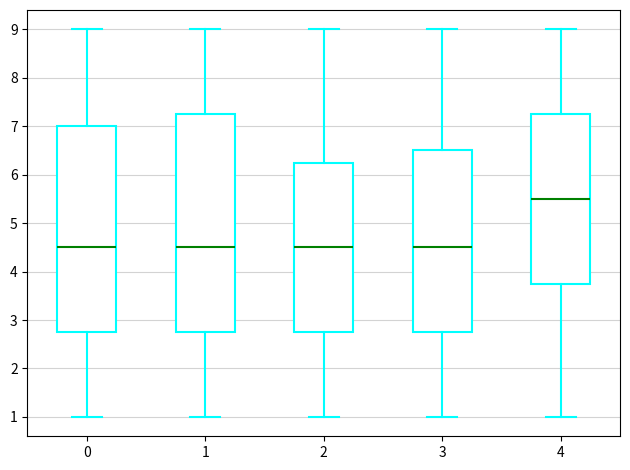

Reading left to right, transcribe this box plot: for each box, give where its median line is, the range the box spans, and where its two whiskers end, as read against the y-axis. The values are not printed on the chart, so give them approximately, as read against the axis.

0: median 4.5, box 2.8 to 7.0, whiskers 1.0 to 9.0
1: median 4.5, box 2.8 to 7.3, whiskers 1.0 to 9.0
2: median 4.5, box 2.8 to 6.3, whiskers 1.0 to 9.0
3: median 4.5, box 2.8 to 6.5, whiskers 1.0 to 9.0
4: median 5.5, box 3.8 to 7.3, whiskers 1.0 to 9.0